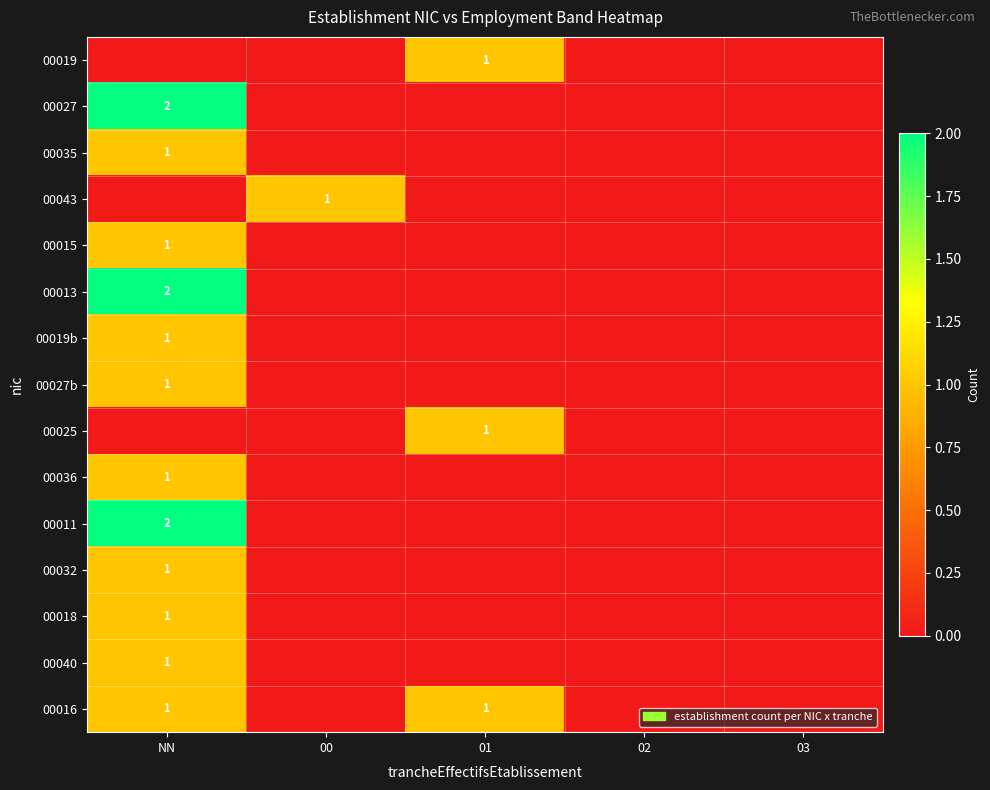

True or false: 00043 has a value of 2 at 00.

False